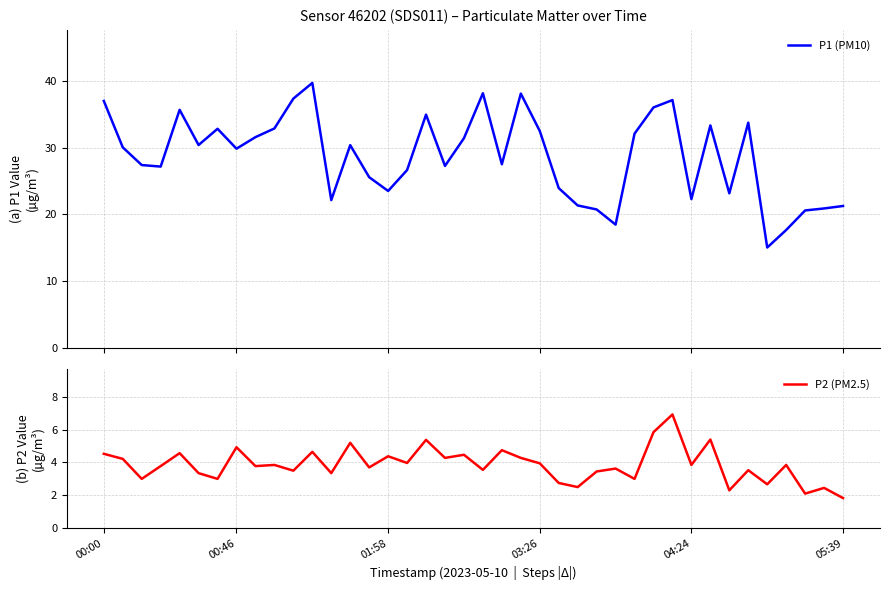

What is the label of the 21st point from the left?

20